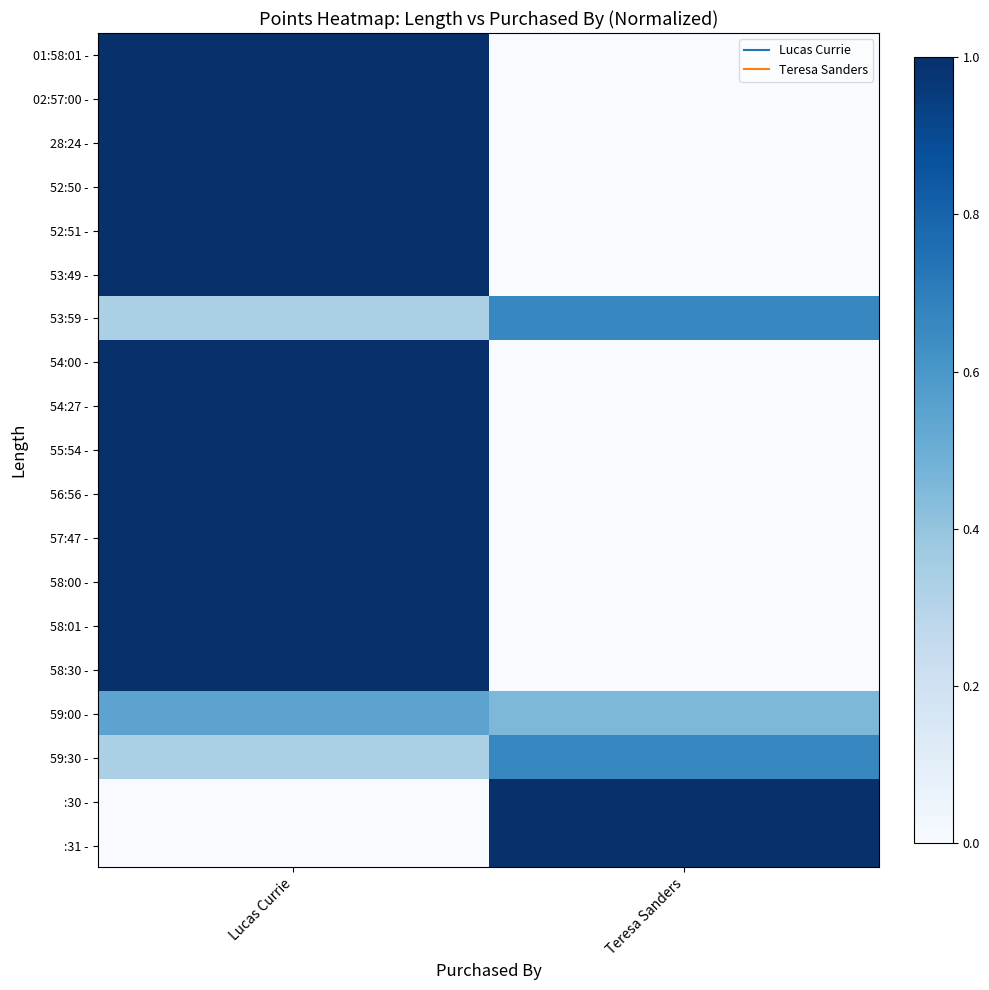

At which category does the chart reach its peak across all series?

Lucas Currie